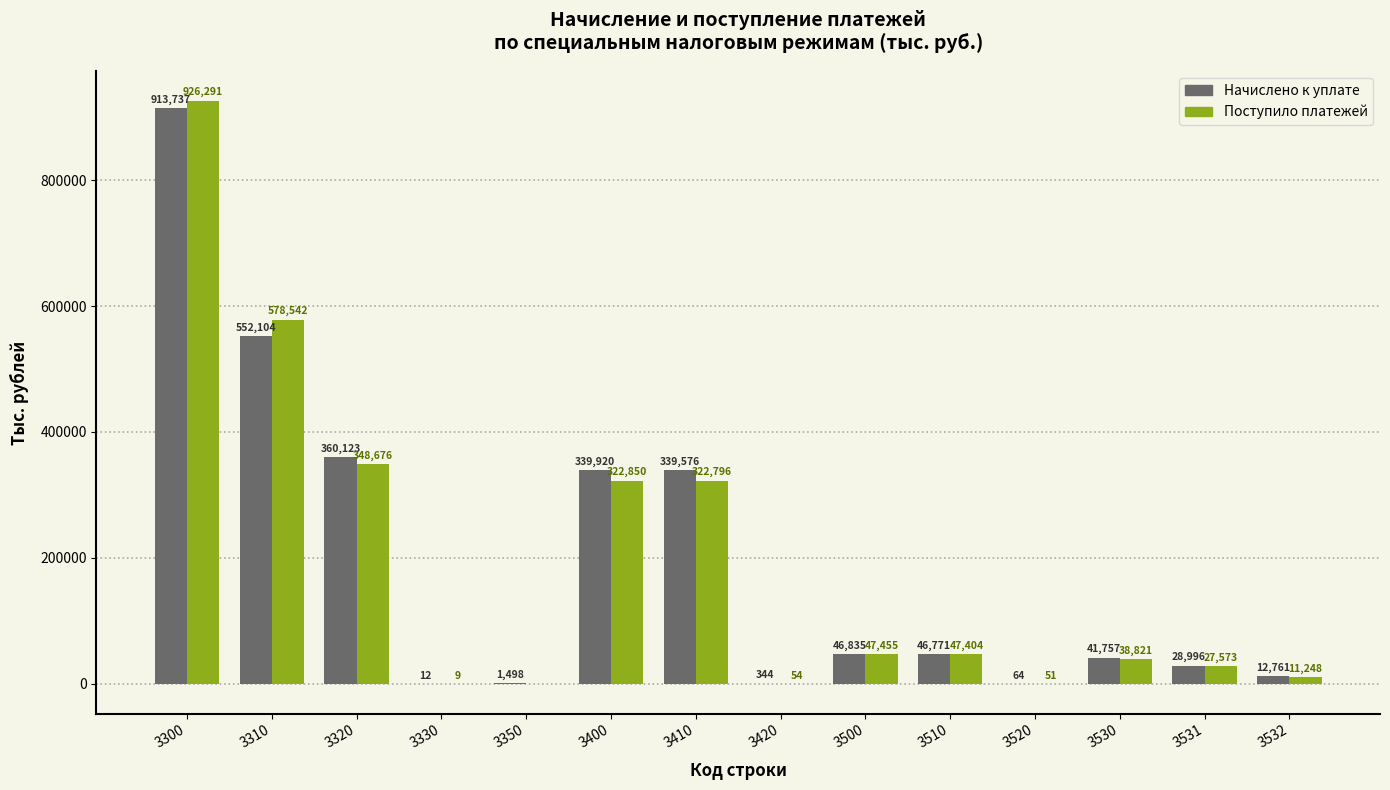

Reading left to right, list all the values displayed in this chart.

Начислено к уплате: 3300=913737	3310=552104	3320=360123	3330=12	3350=1498	3400=339920	3410=339576	3420=344	3500=46835	3510=46771	3520=64	3530=41757	3531=28996	3532=12761
Поступило платежей: 3300=926291	3310=578542	3320=348676	3330=9	3350=-936	3400=322850	3410=322796	3420=54	3500=47455	3510=47404	3520=51	3530=38821	3531=27573	3532=11248